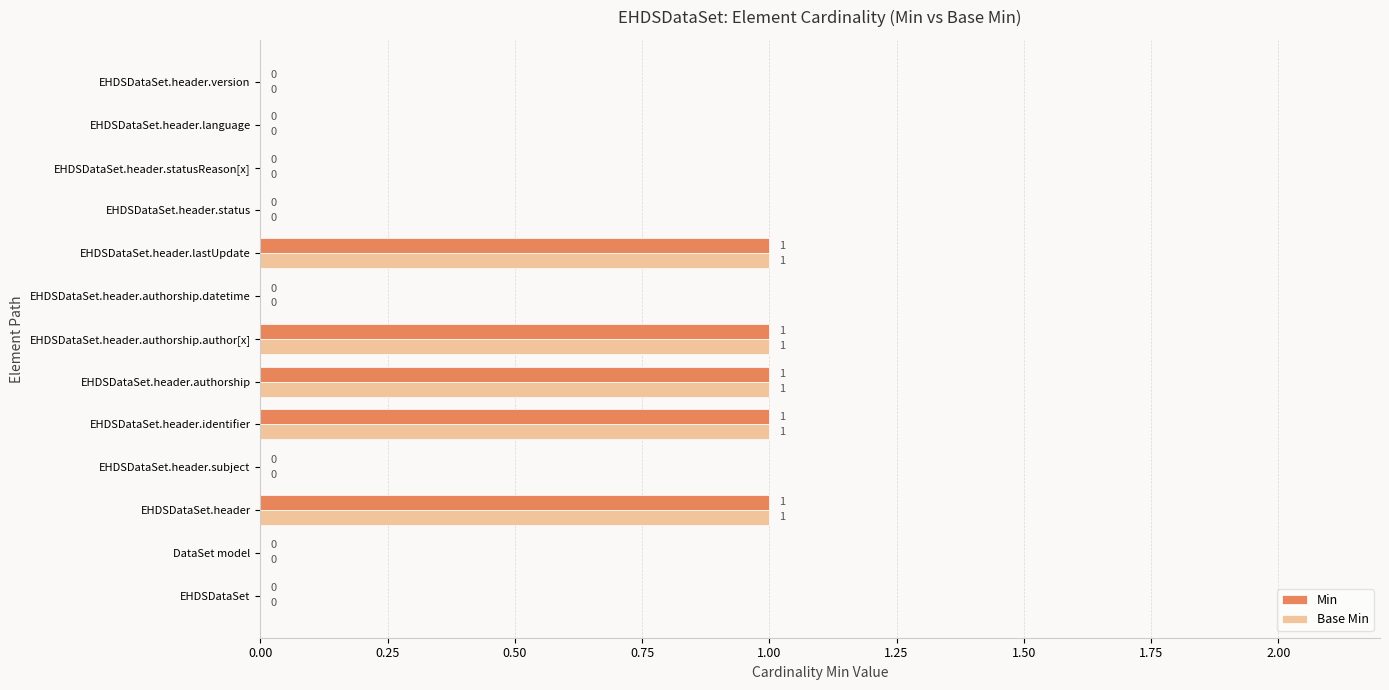

Count the Base Min values in the range 0 to 1.

13